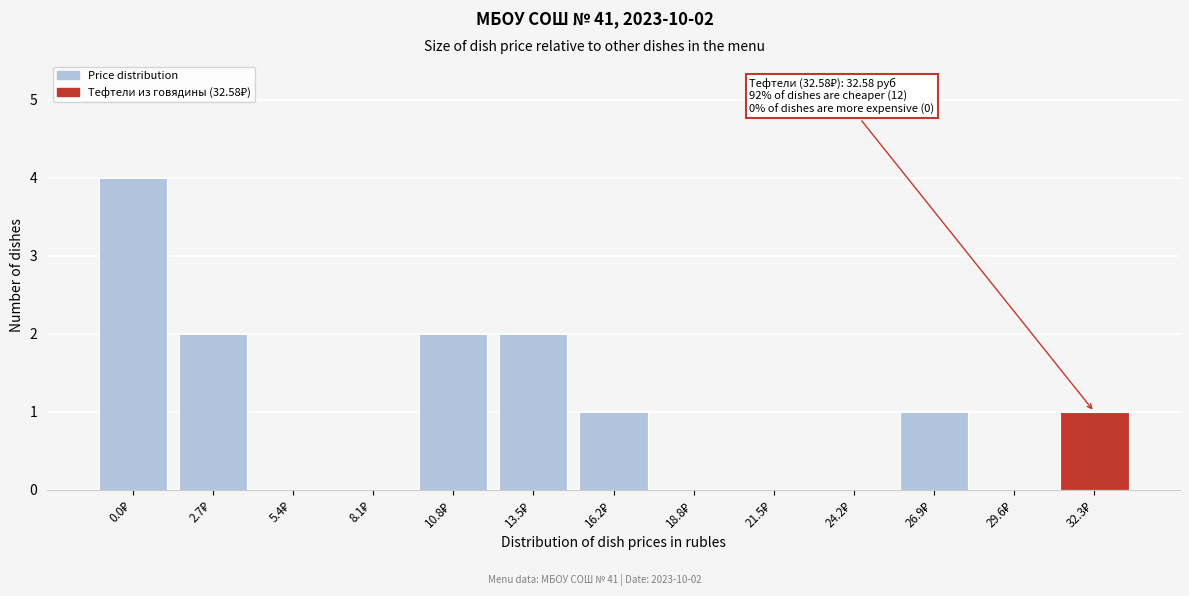

What is the greatest value displayed?

4